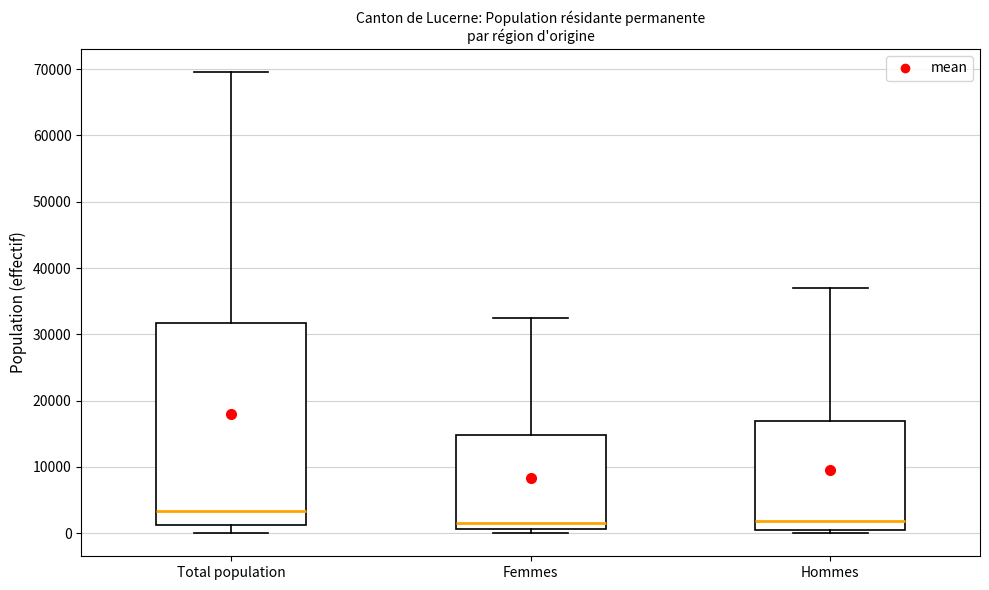

Reading left to right, read every box against the y-axis: the position of its median line, the range the box covers, and the ends of its whiskers. The values are not printed on the chart, so give them approximately, as read against the axis.

Total population: median 3000, box 1000 to 32000, whiskers 0 to 70000
Femmes: median 2000, box 1000 to 15000, whiskers 0 to 33000
Hommes: median 2000, box 0 to 17000, whiskers 0 (just below the box's lower edge) to 37000